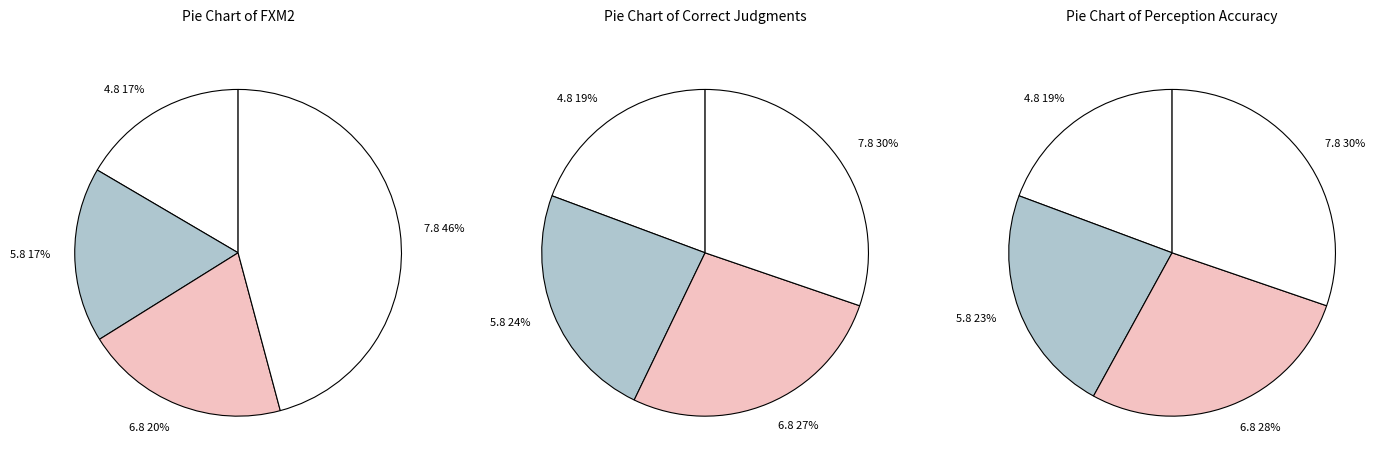

How many segments does this pie chart have?

4